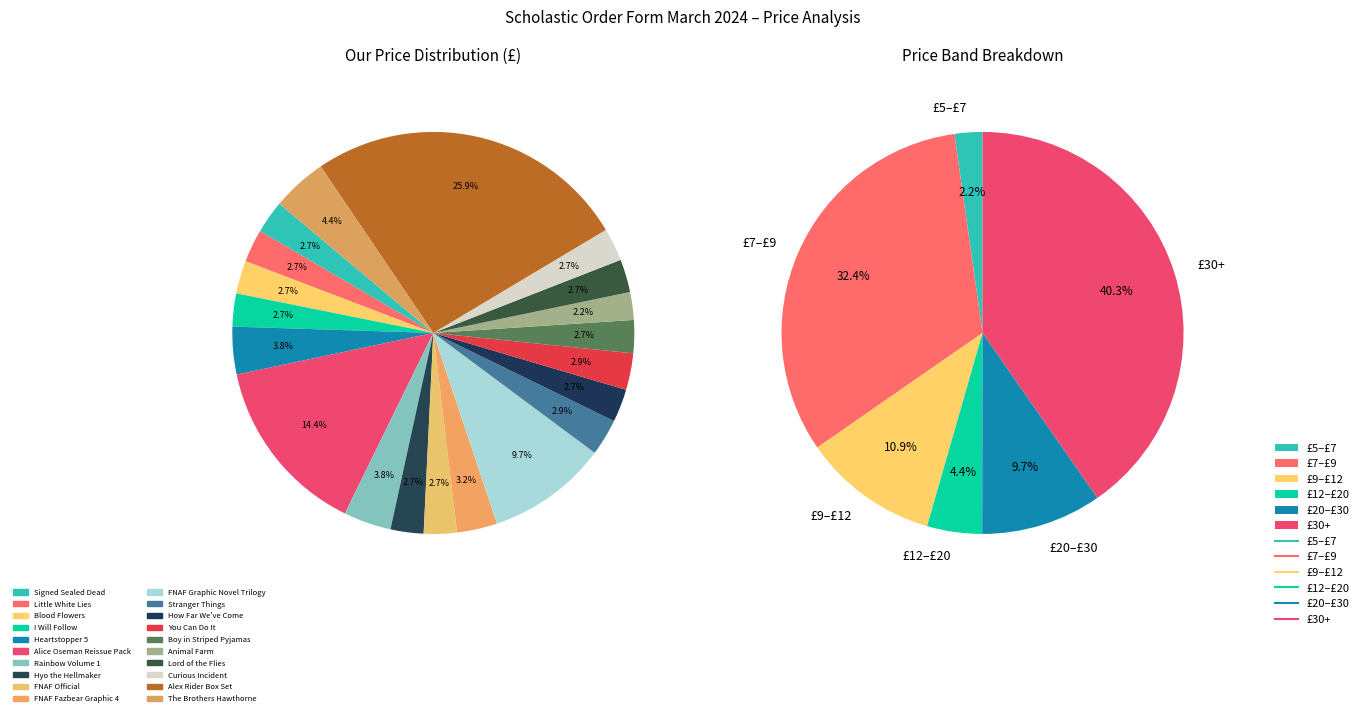

Is it true that How Far We've Come is 3% of the pie?

True